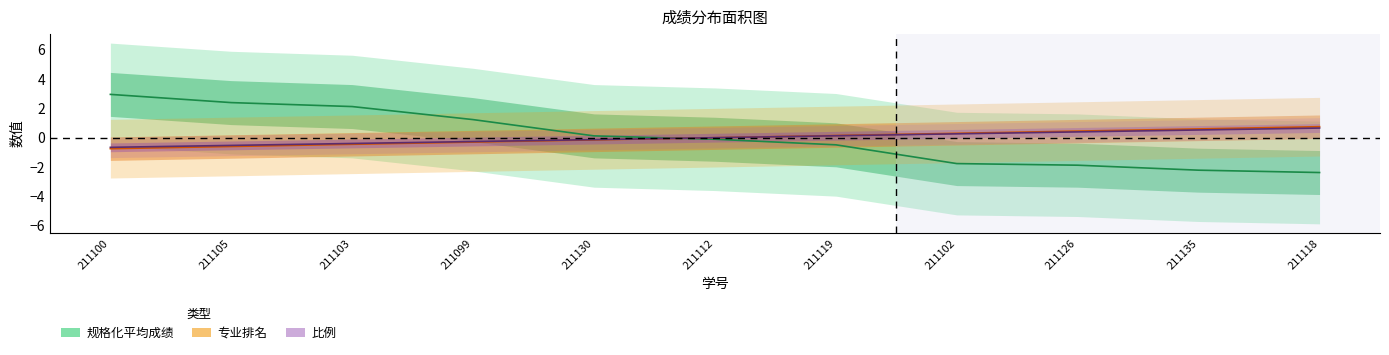

At how many categories does at least one series exceed 2?

3